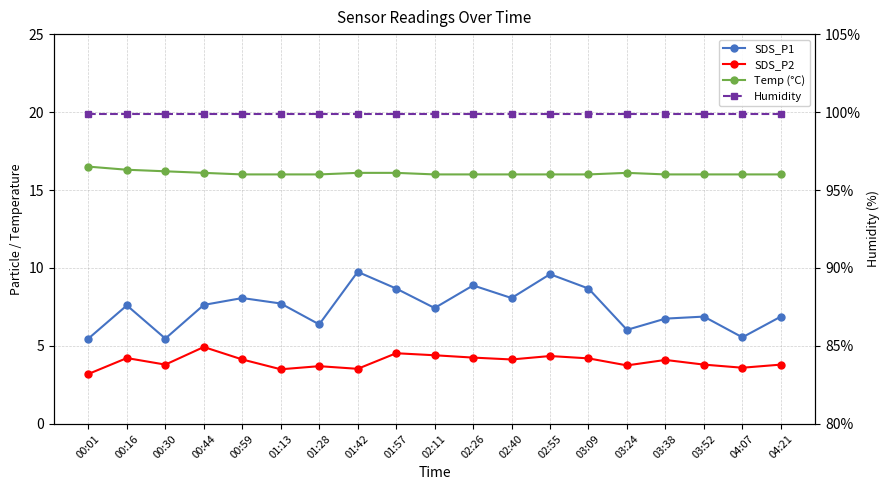

At which label does Humidity reach its peak?

00:01